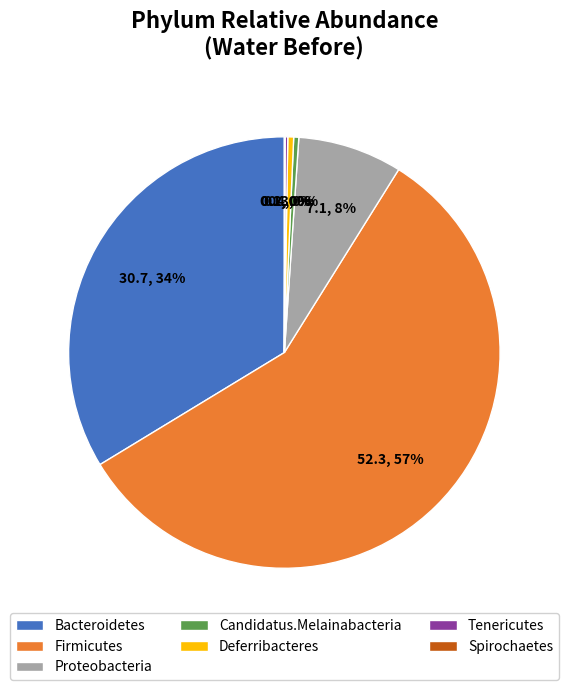

True or false: Firmicutes accounts for 57% of the total.

True